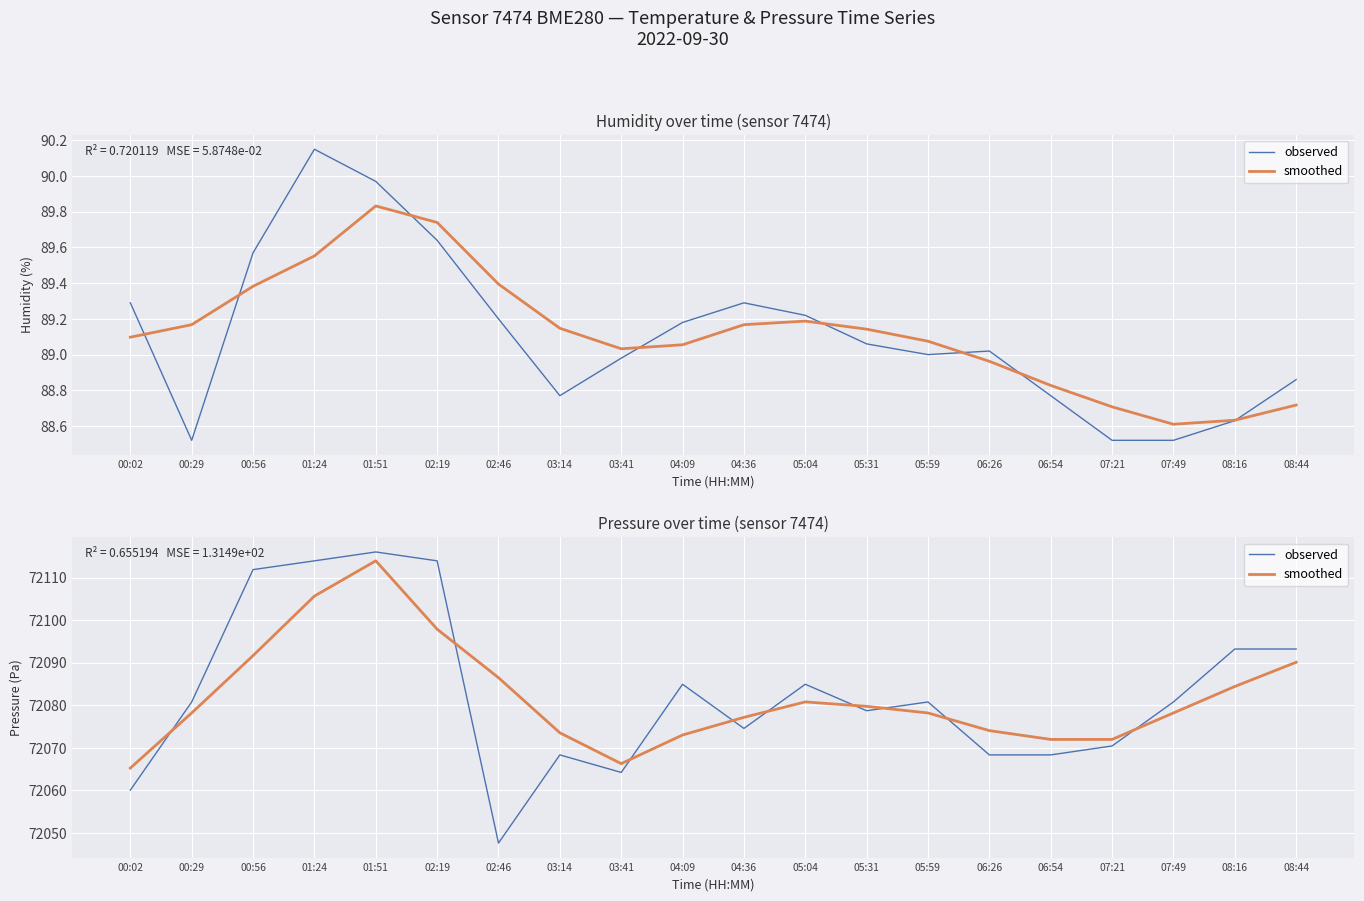

Rank the series by their maximum value, from highest to lowest.

observed, smoothed